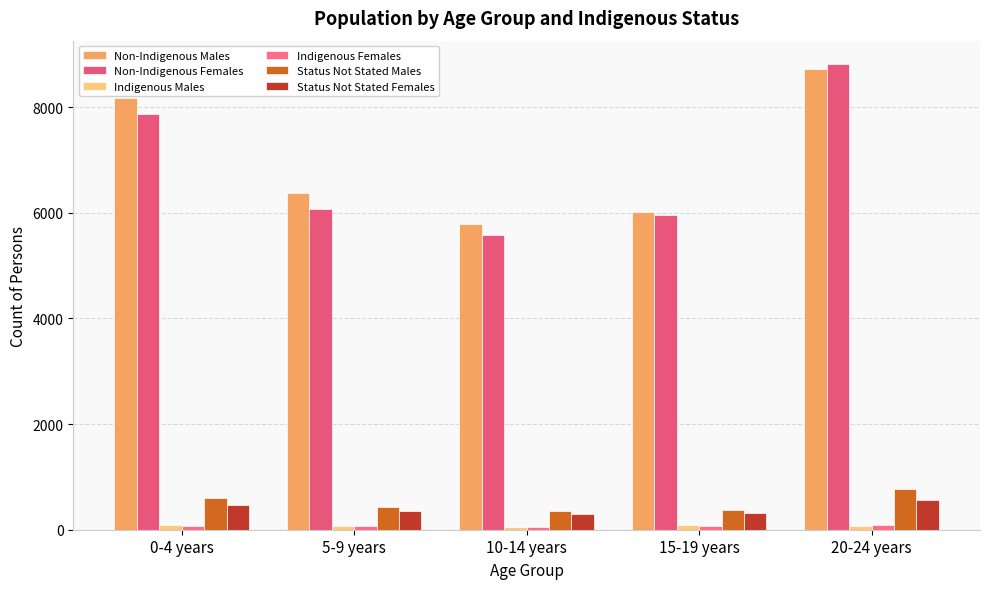

Between 0-4 years and 15-19 years, which is larger?

0-4 years